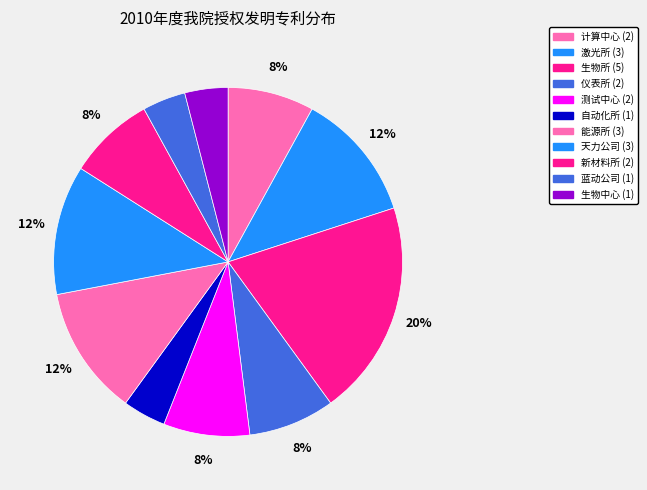

To the nearest percent, what is the average slice percentage?

9%